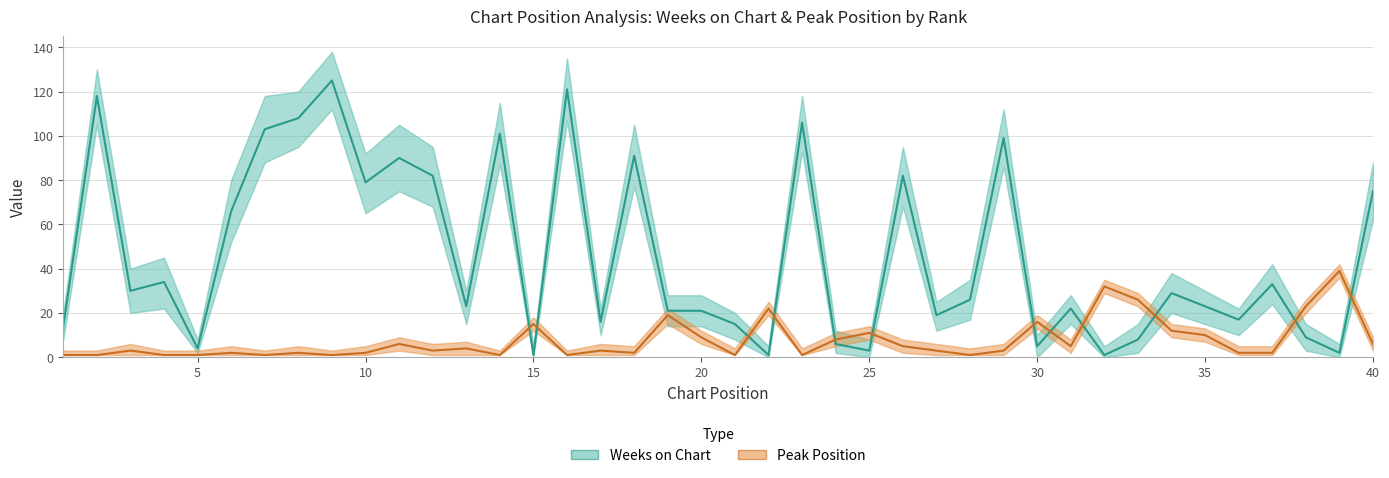

What is the difference between the maximum and minimum values in the Peak Position series?

38